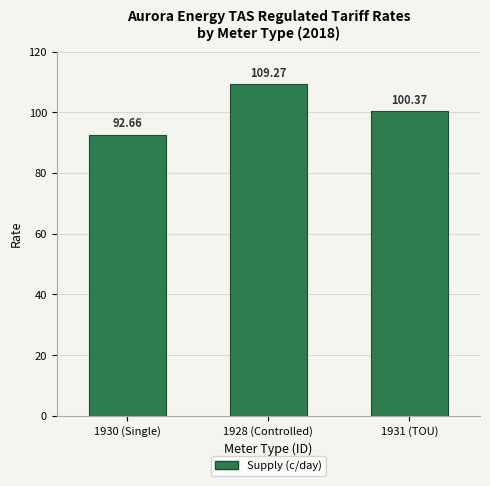

What is the label of the 3rd bar from the right?

1930 (Single)